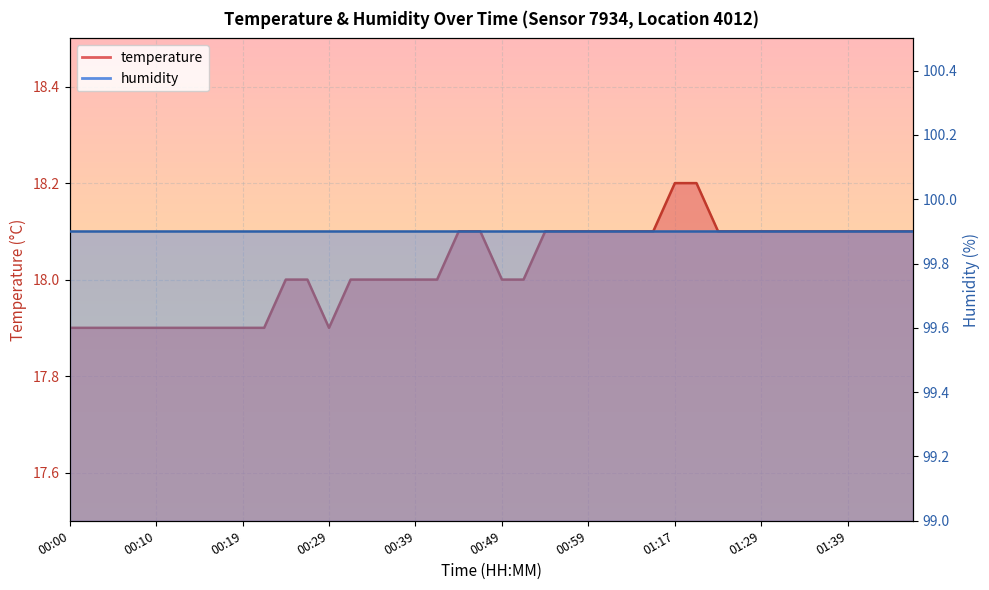

How many interior local valleys (lower than both neighbors) does the data have?

1